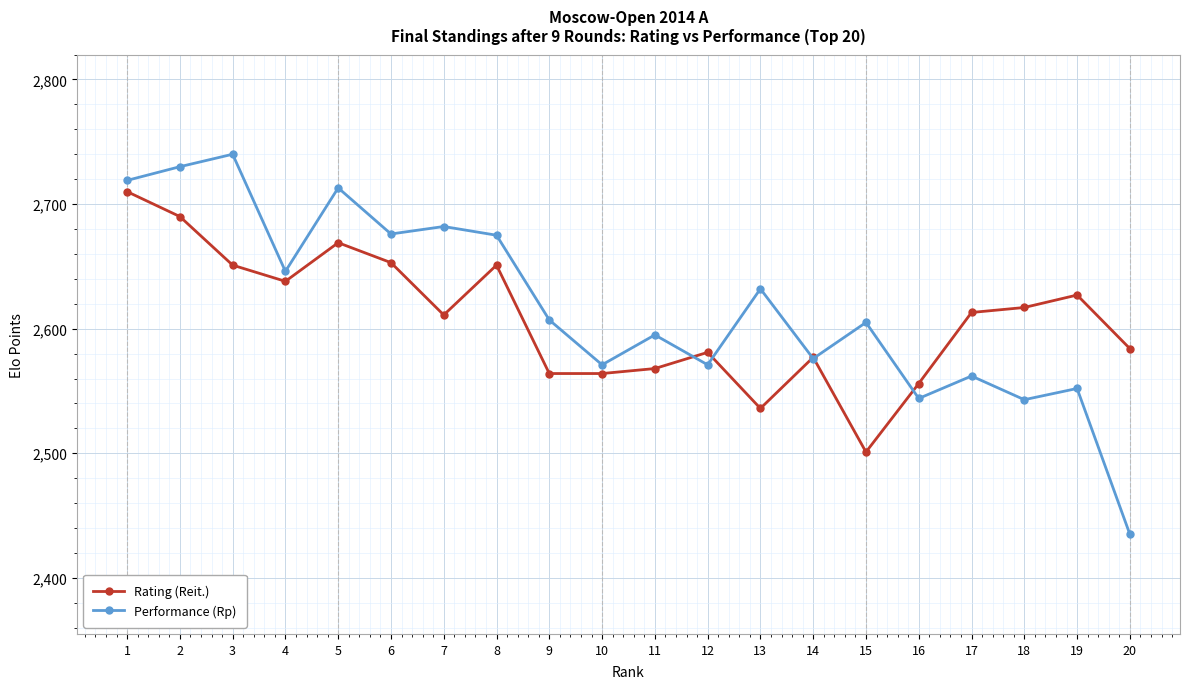

Is the value of Rating (Reit.) at 17 greater than the value of Performance (Rp) at 18?

Yes